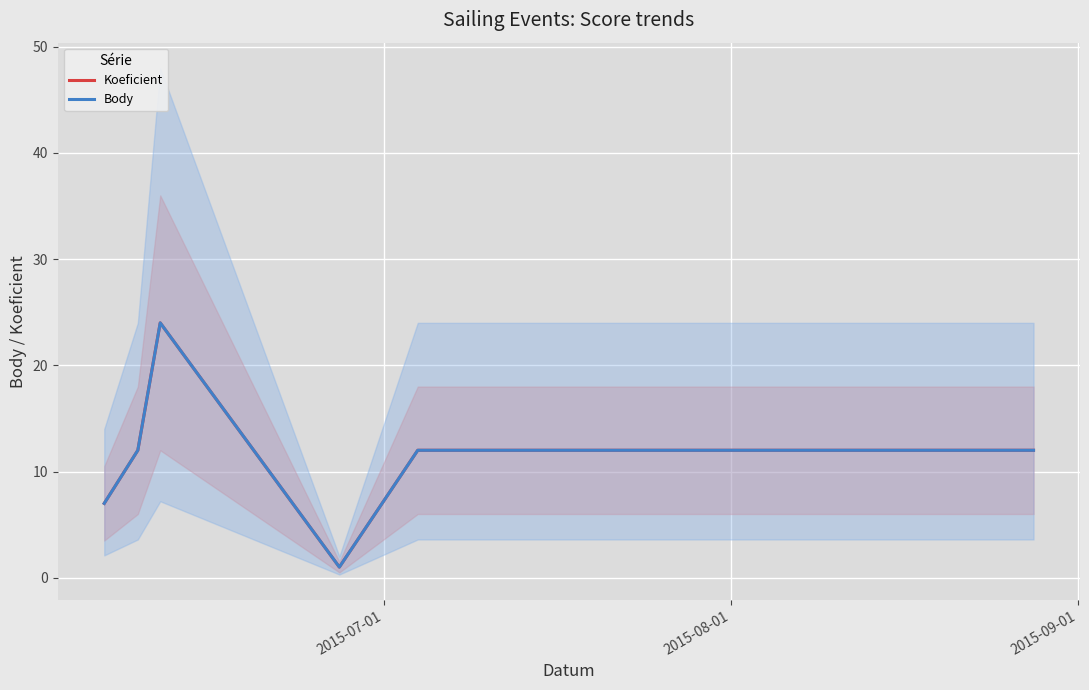

Count the Koeficient values in the range 7 to 12.

4